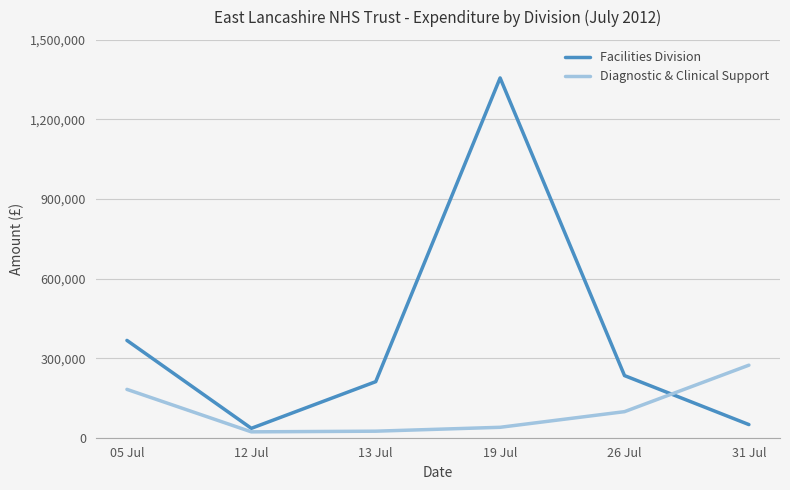

Where is Facilities Division nearest to the value 695954?

05 Jul